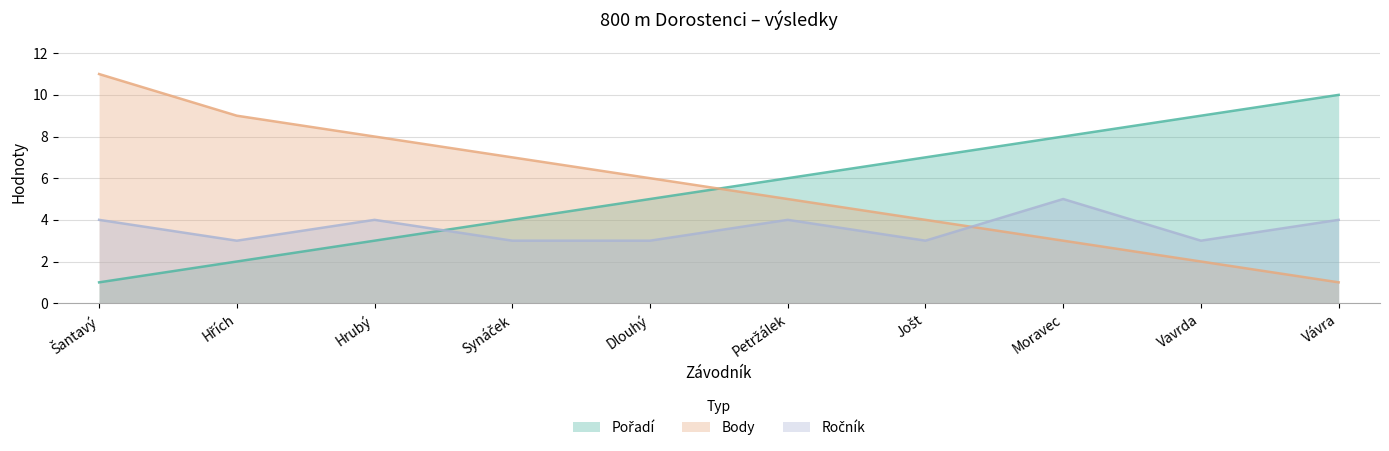

What is the minimum value for Ročník?

3